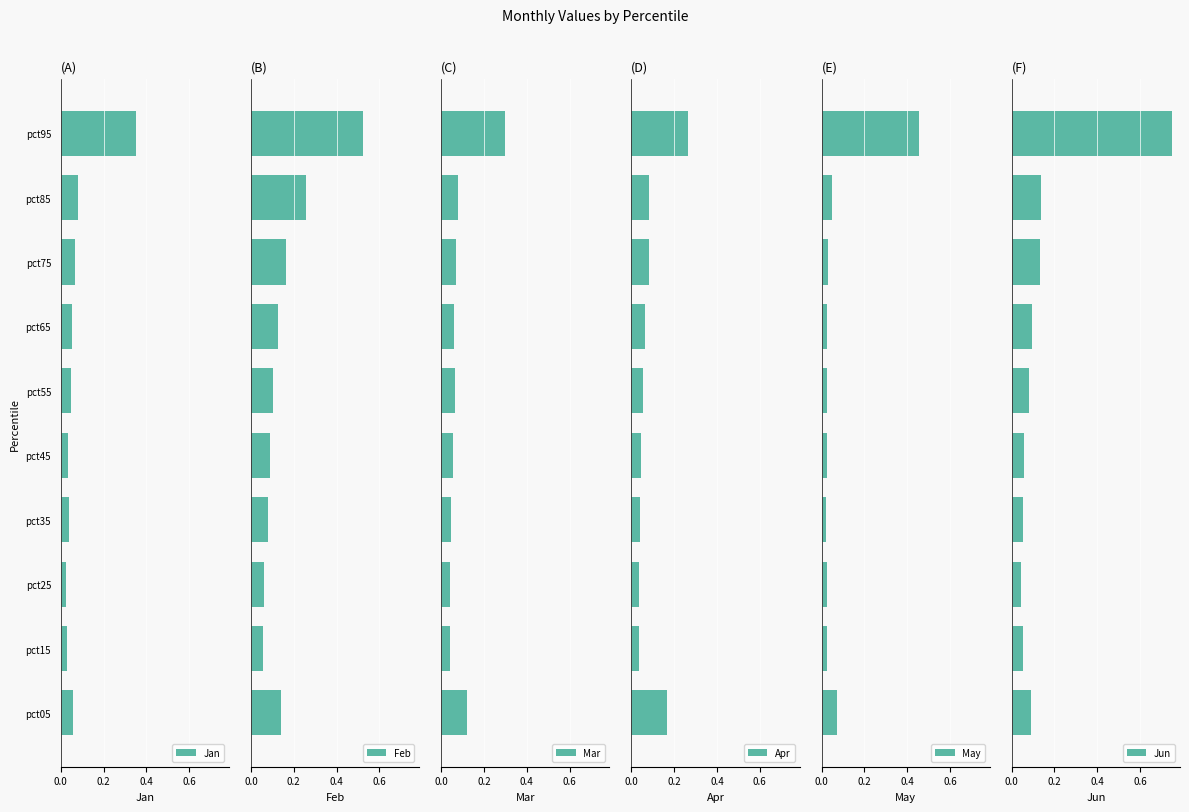

What is the difference between the second highest and minimum values in the Mar series?

0.1